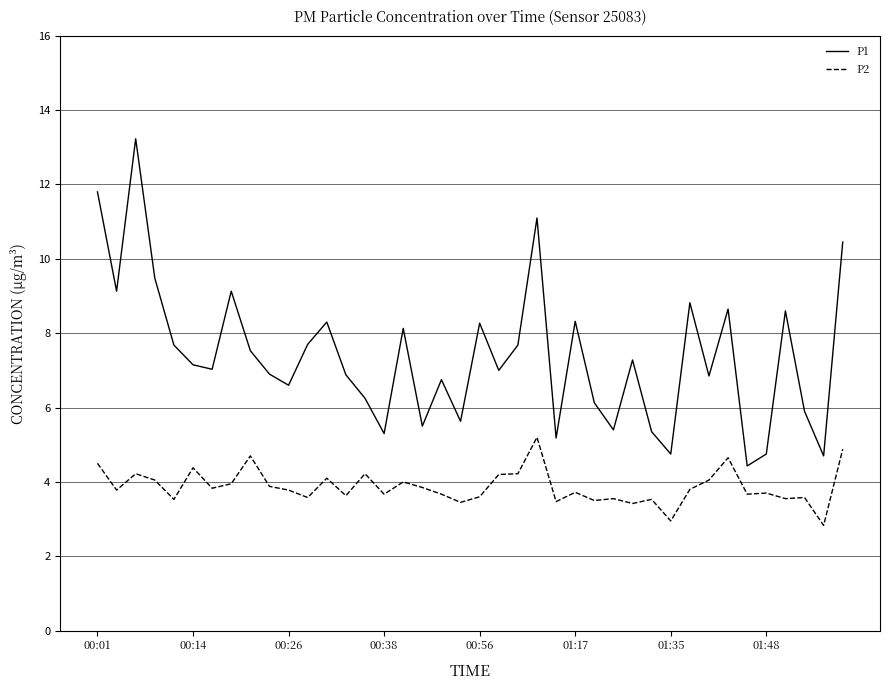

Which series has the largest total across all categories?

P1